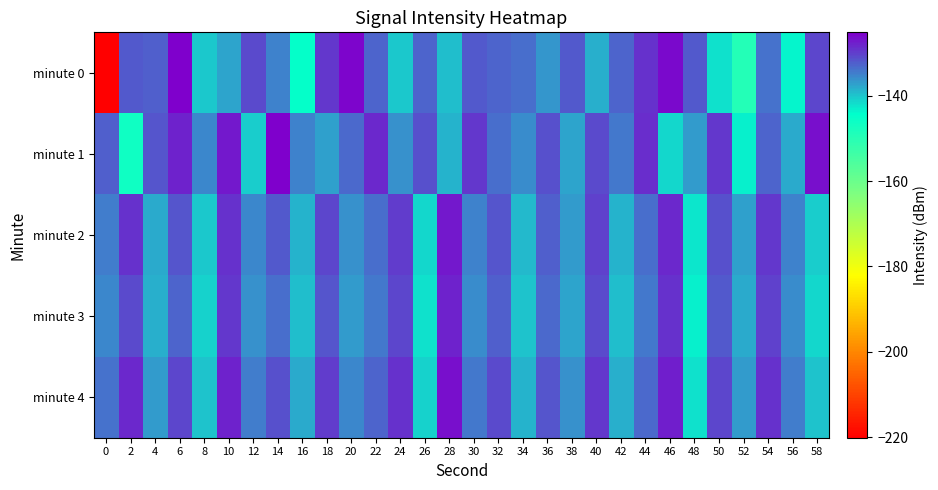

At which category does the chart reach its peak across all series?

6